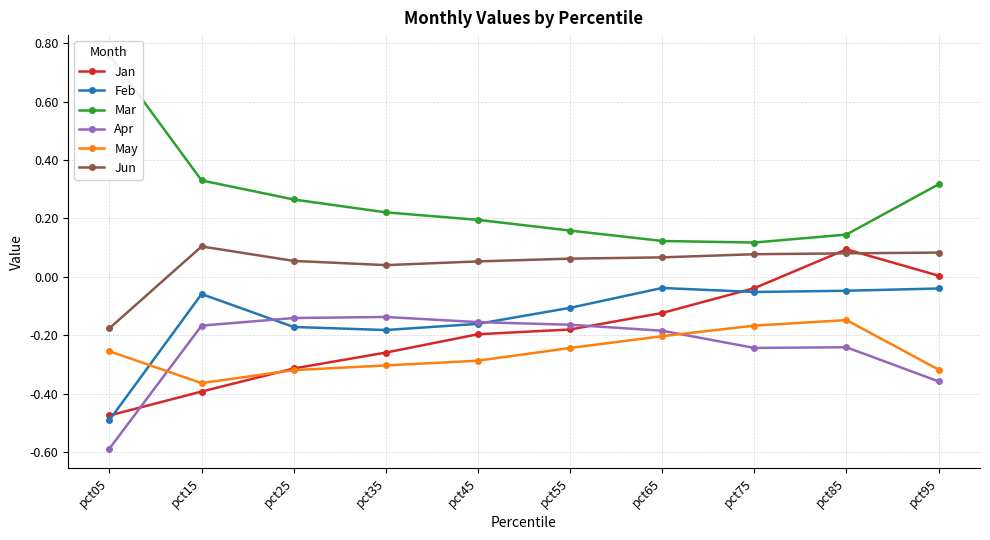

At pct65, list the series in order from smallest to largest.

May, Apr, Jan, Feb, Jun, Mar